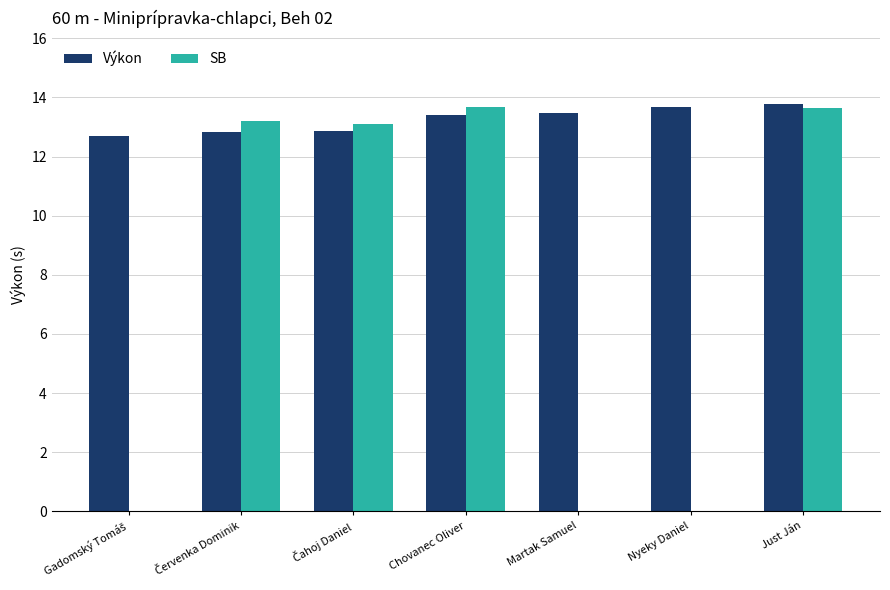

At how many categories does at least one series exceed 12?

7